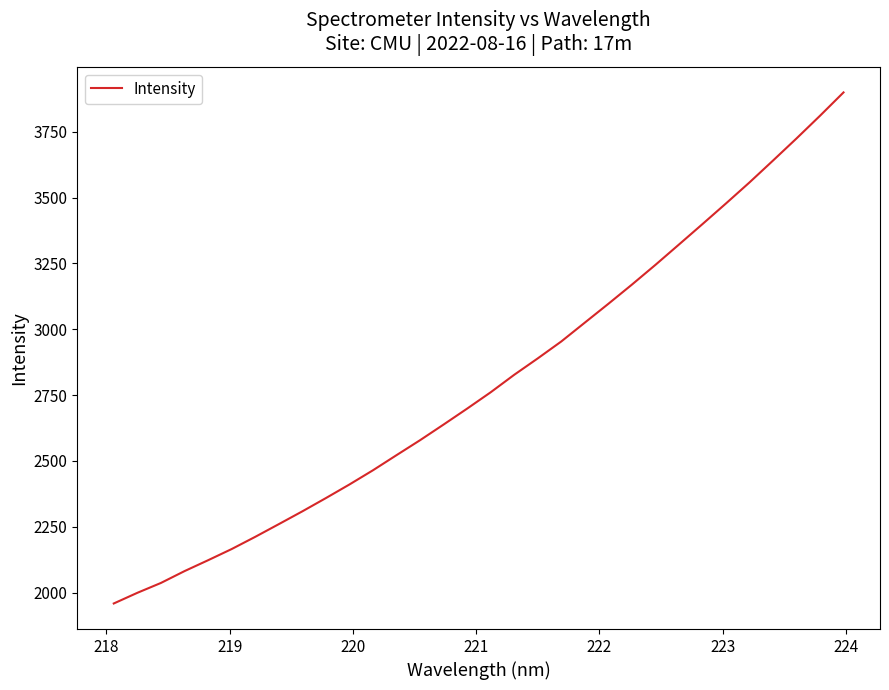

What is the difference between the maximum and minimum values?

1941.1